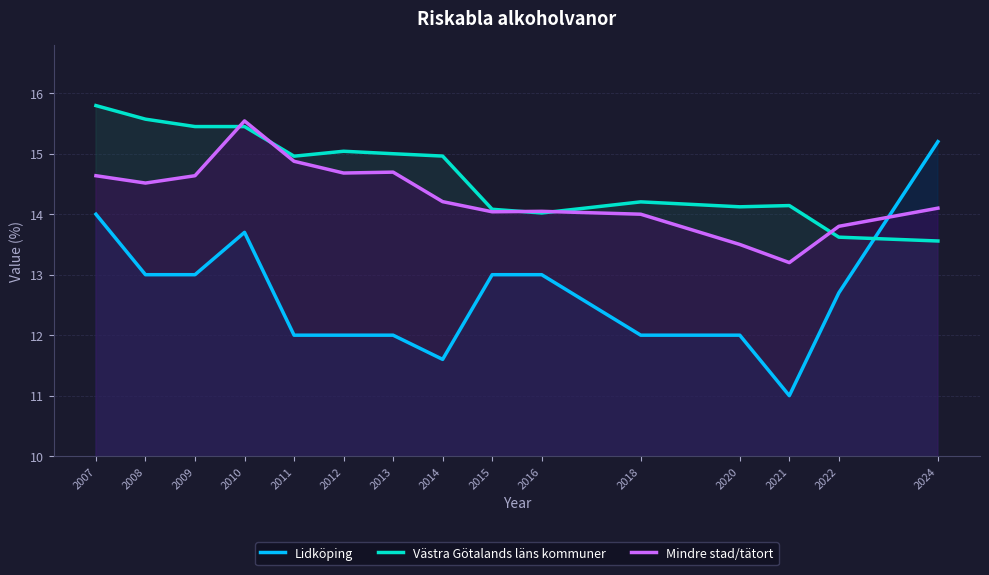

Is the value of Västra Götalands läns kommuner at 2013 greater than the value of Mindre stad/tätort at 2008?

Yes